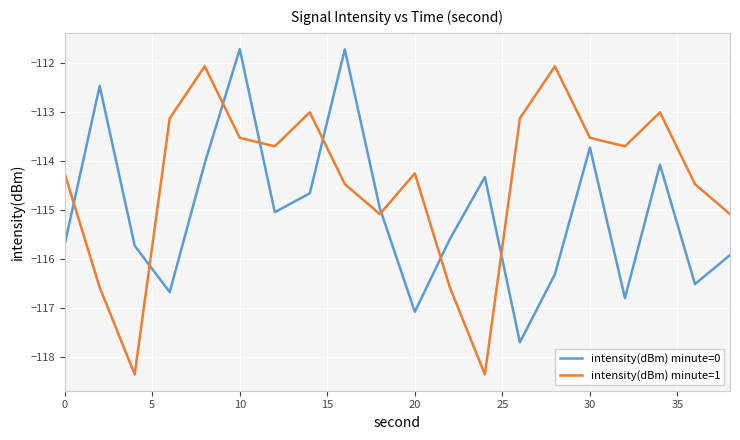

Which series has the widest spread of values?

intensity(dBm) minute=1